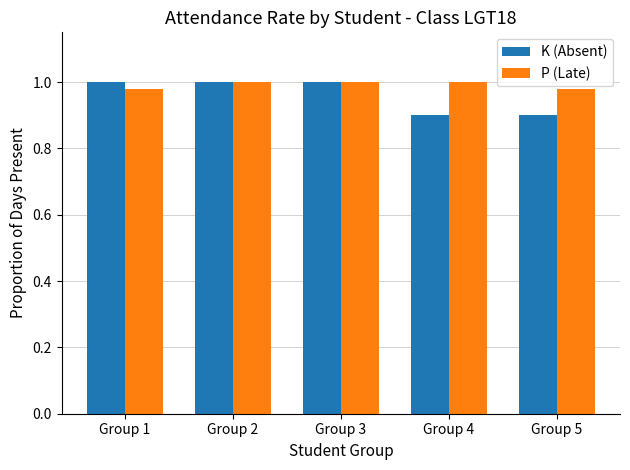

At how many categories does at least one series exceed 0?

5